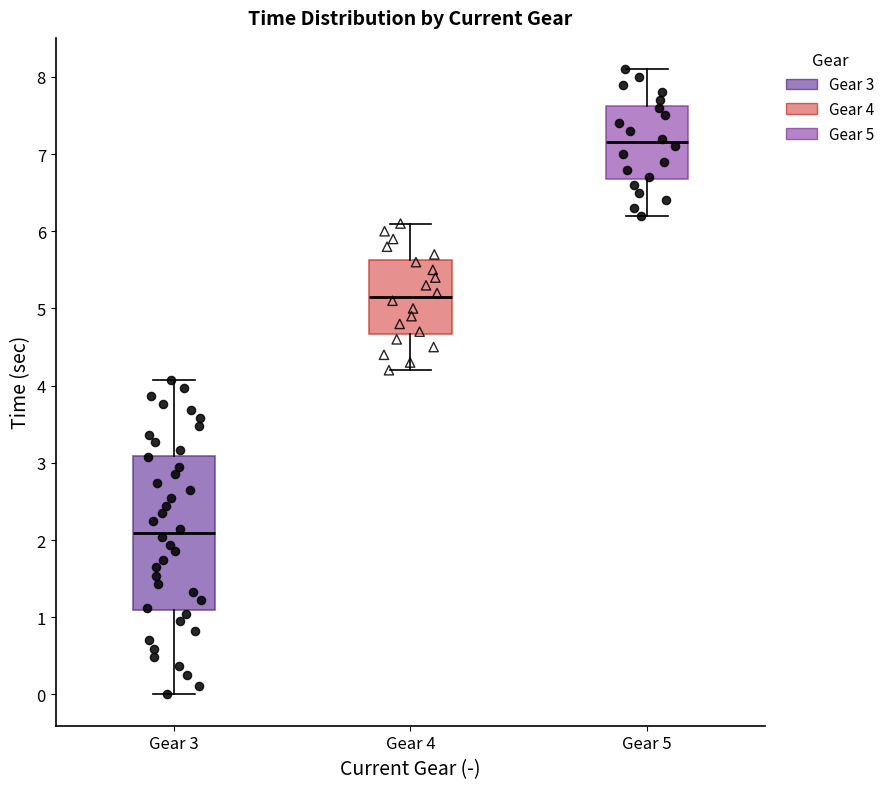

Reading left to right, transcribe this box plot: for each box, give where its median line is, the range the box spans, and where its two whiskers end, as read against the y-axis. The values are not printed on the chart, so give them approximately, as read against the axis.

Gear 3: median 2.1, box 1.1 to 3.1, whiskers 0.0 to 4.1
Gear 4: median 5.2, box 4.7 to 5.6, whiskers 4.2 to 6.1
Gear 5: median 7.2, box 6.7 to 7.6, whiskers 6.2 to 8.1